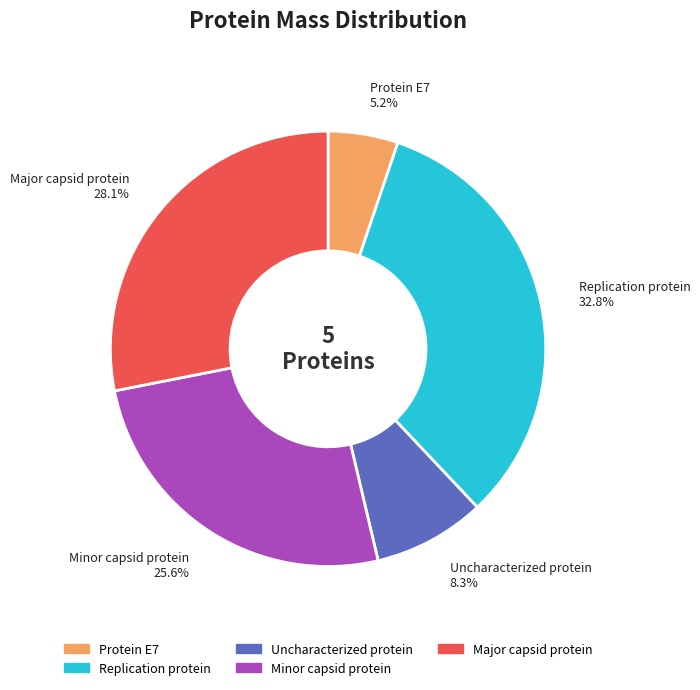

Is it true that Protein E7 is 1% of the pie?

False